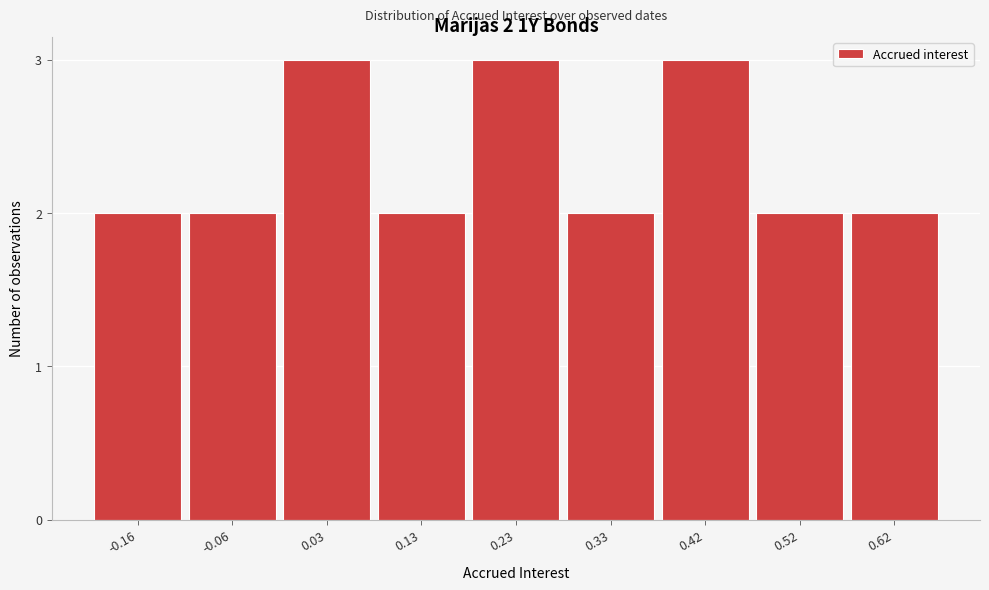

Reading left to right, what are all the values shown in this chart?

2	2	3	2	3	2	3	2	2